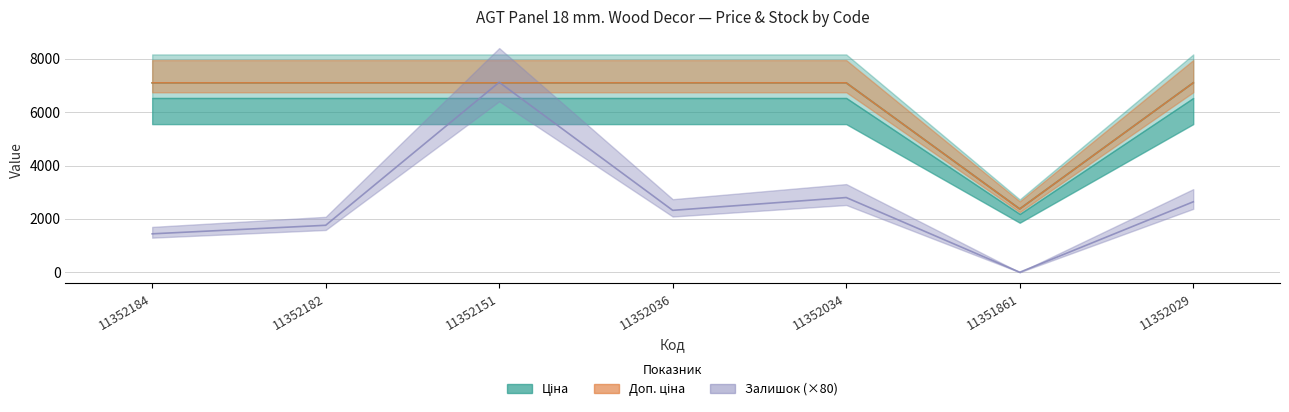

Where do Ціна and Залишок first cross each other?

11352182 and 11352151